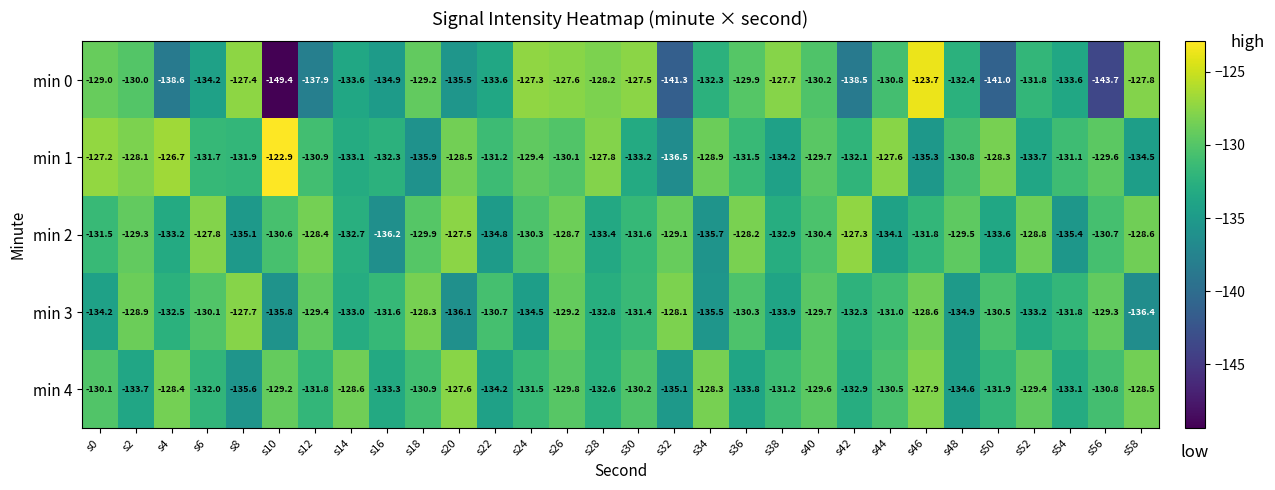

Rank the series at s28 from highest to lowest value.

min 1, min 0, min 4, min 3, min 2